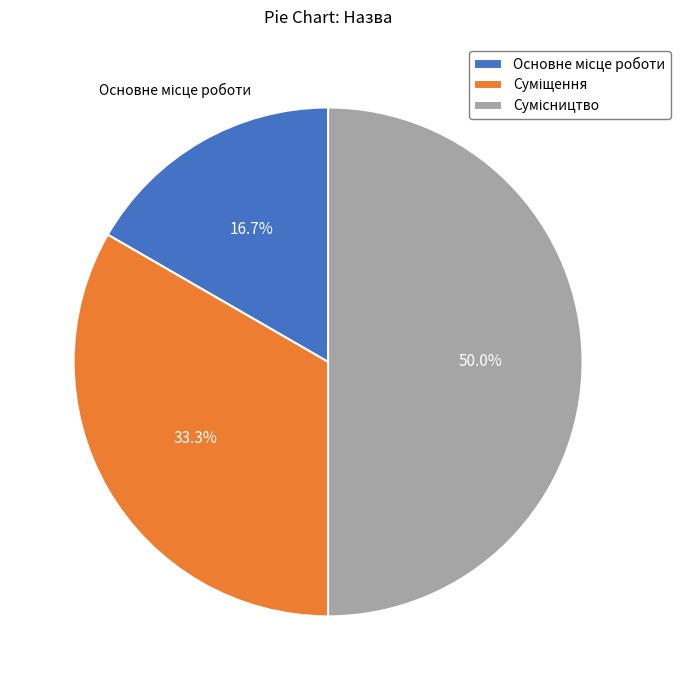

Which slice is the smallest?

Основне місце роботи